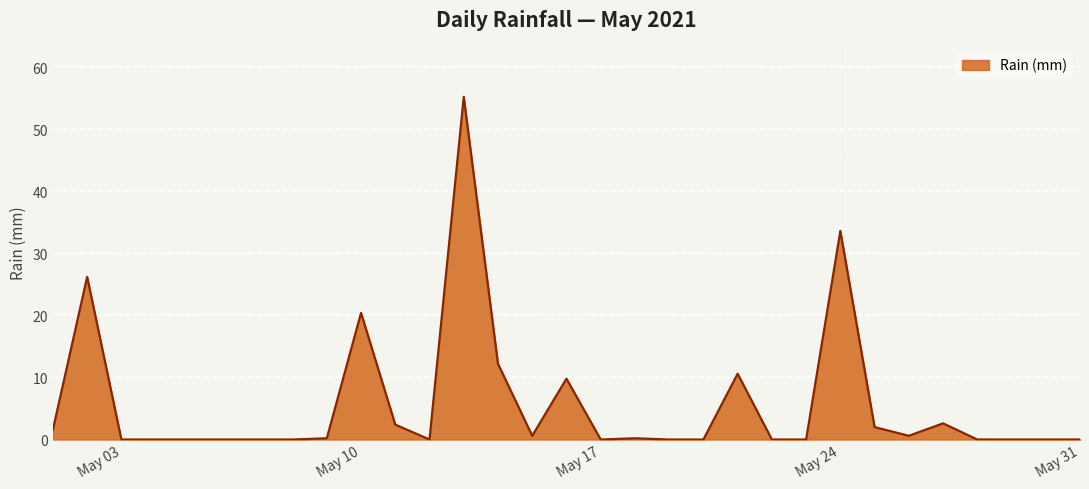

What is the maximum value shown in the chart?

55.2